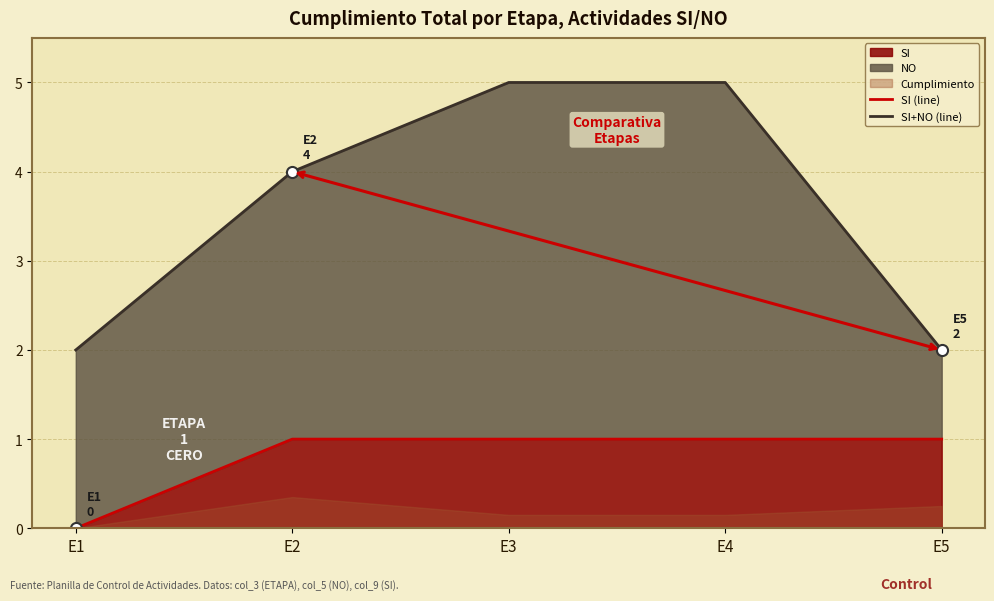

Which series has the largest total across all categories?

SI+NO (line)